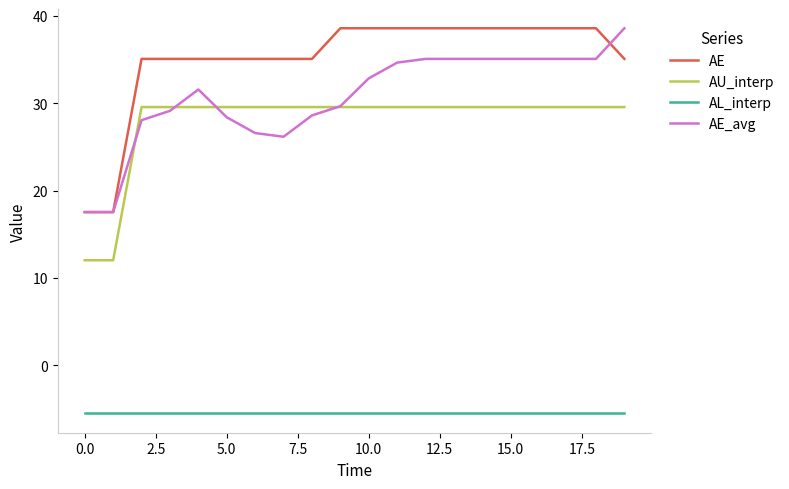

True or false: AL_interp and AE cross at least once.

False